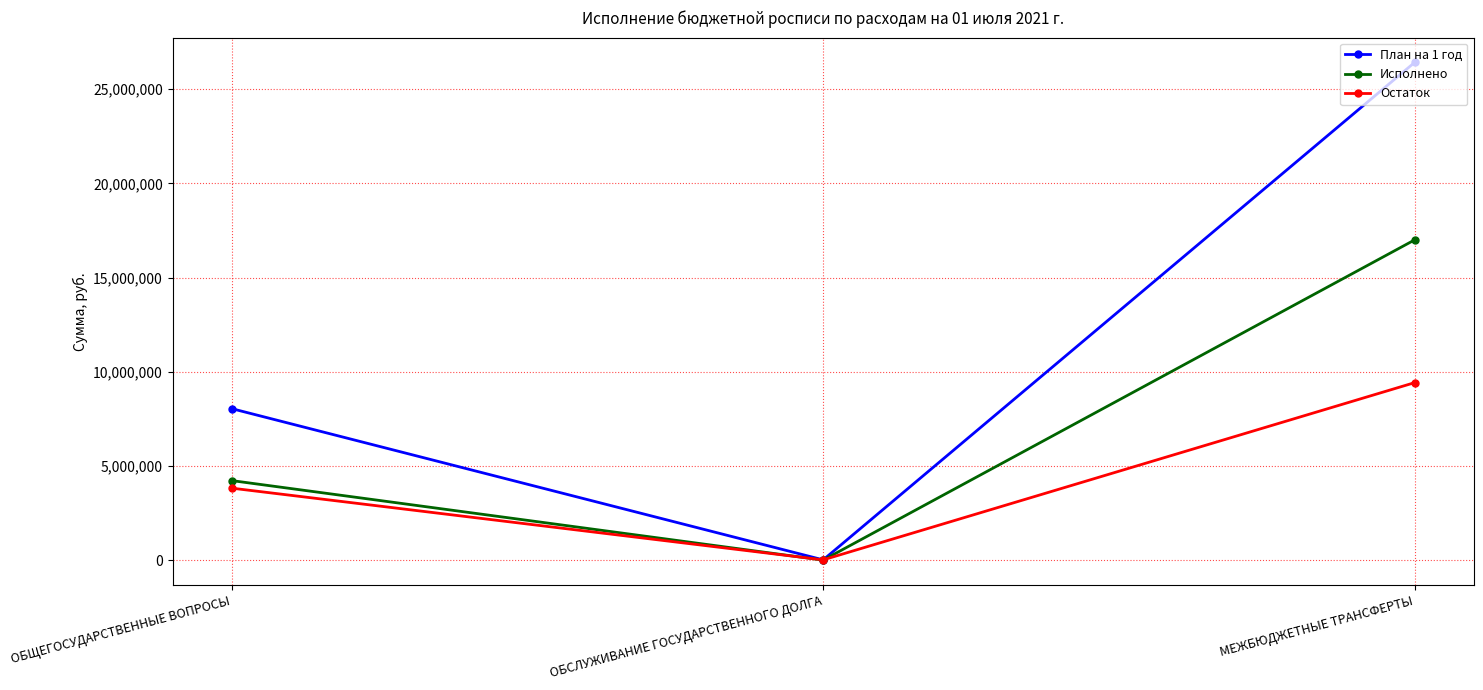

Reading left to right, transcribe all the data shown in this chart.

План на 1 год: ОБЩЕГОСУДАРСТВЕННЫЕ ВОПРОСЫ=8039300.0	ОБСЛУЖИВАНИЕ ГОСУДАРСТВЕННОГО ДОЛГА=13000.0	МЕЖБЮДЖЕТНЫЕ ТРАНСФЕРТЫ=26412400.0
Исполнено: ОБЩЕГОСУДАРСТВЕННЫЕ ВОПРОСЫ=4220164.5	ОБСЛУЖИВАНИЕ ГОСУДАРСТВЕННОГО ДОЛГА=0.0	МЕЖБЮДЖЕТНЫЕ ТРАНСФЕРТЫ=16994000.0
Остаток: ОБЩЕГОСУДАРСТВЕННЫЕ ВОПРОСЫ=3819135.5	ОБСЛУЖИВАНИЕ ГОСУДАРСТВЕННОГО ДОЛГА=13000.0	МЕЖБЮДЖЕТНЫЕ ТРАНСФЕРТЫ=9418400.0